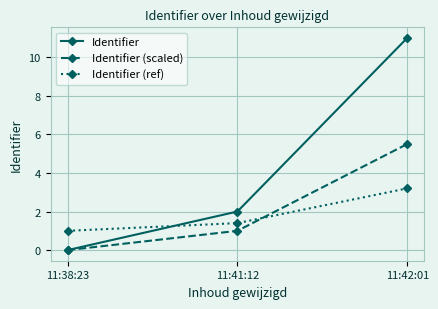

At which category does the chart reach its peak across all series?

11:42:01